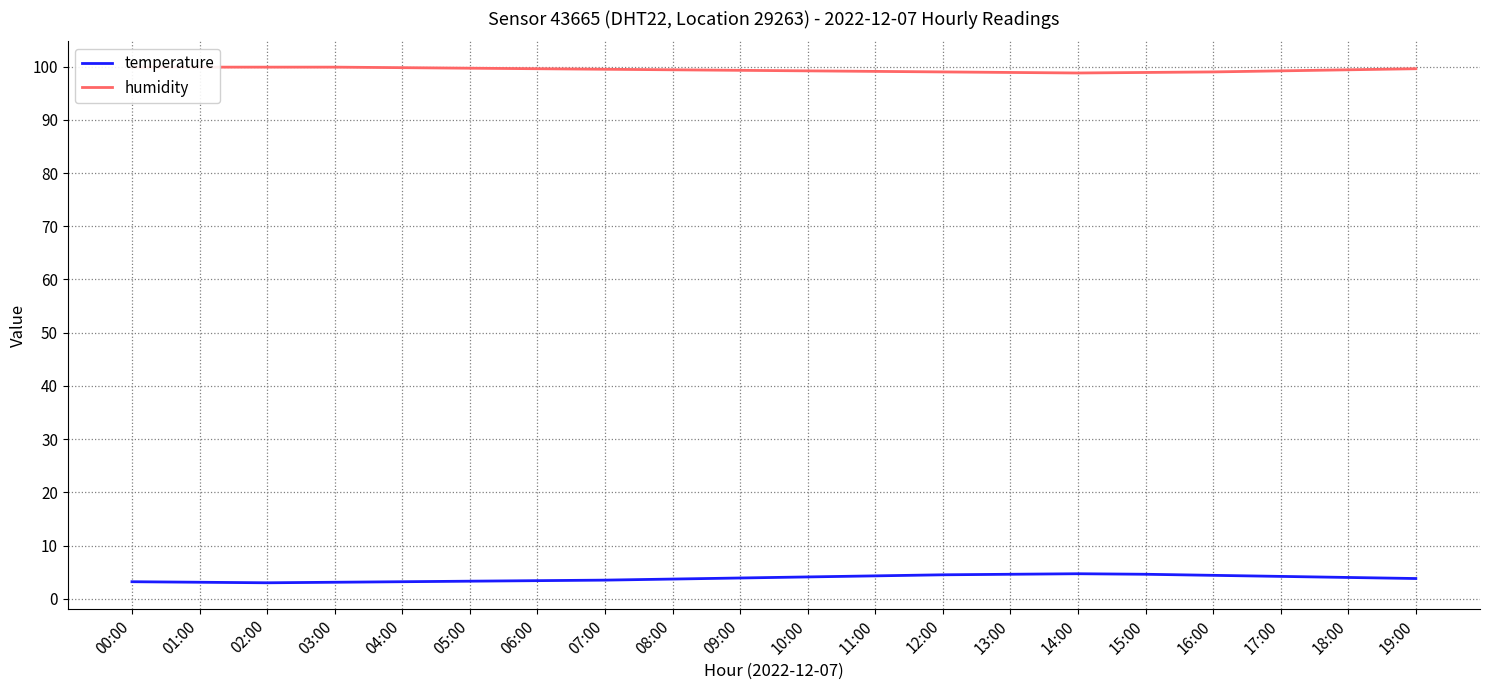

Which has a higher value, 13:00 or 11:00?

13:00